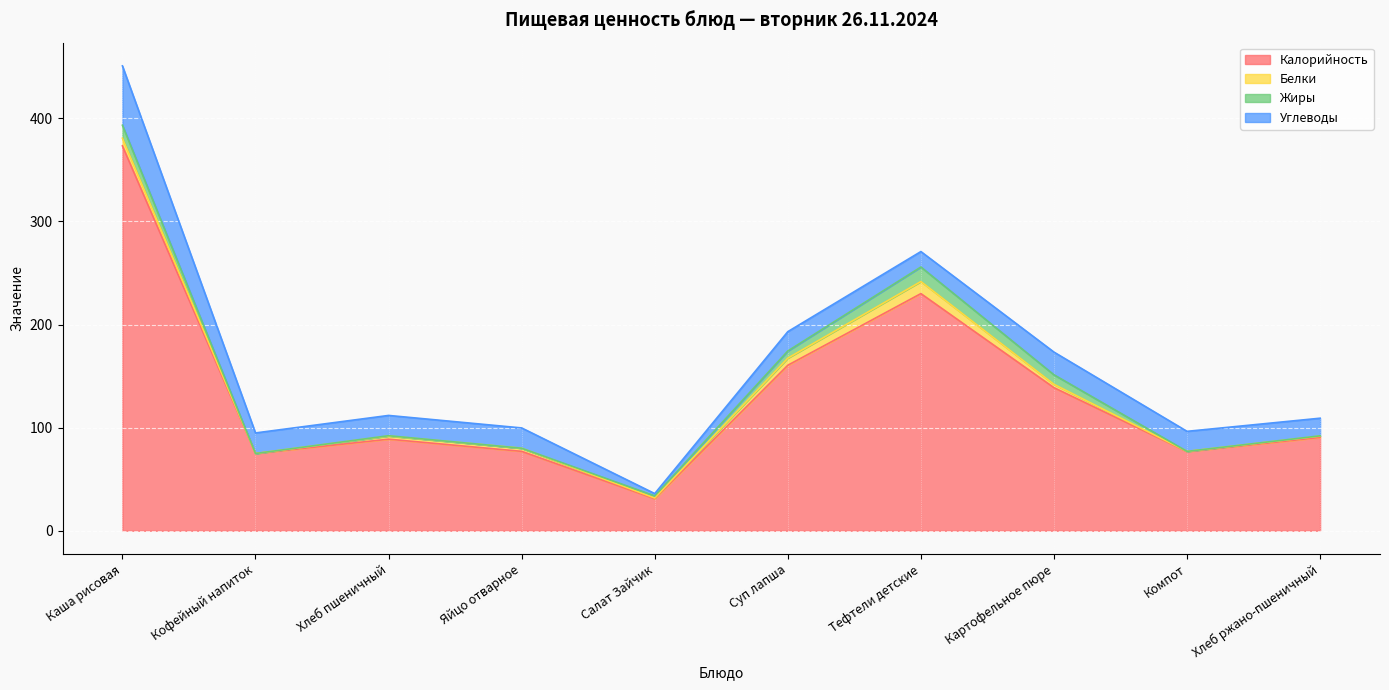

What is the approximate value of Жиры at Хлеб пшеничный?

0.3